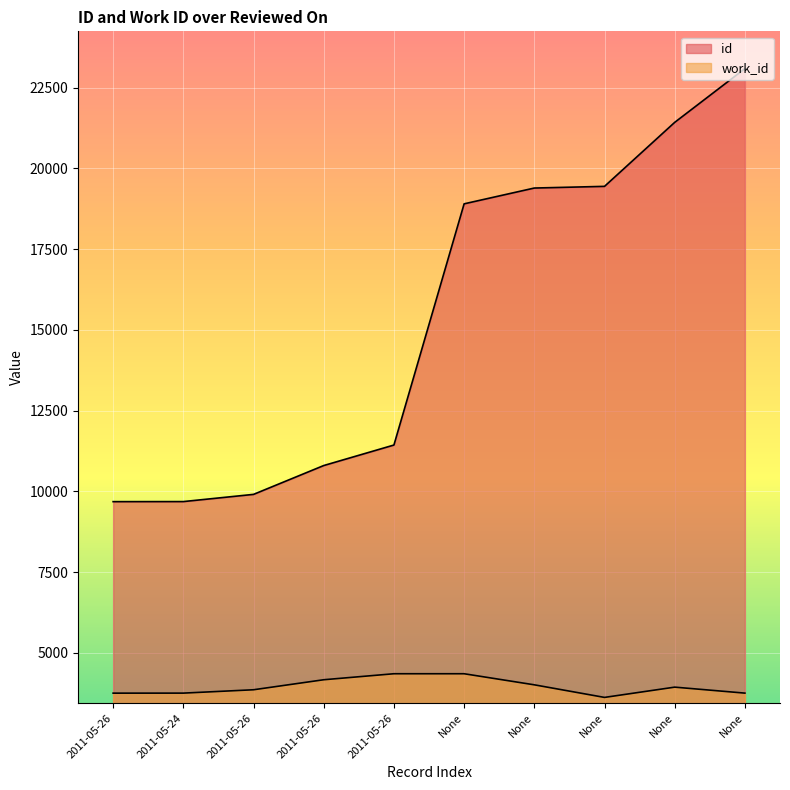

At which category is the sum across all series the highest?

None